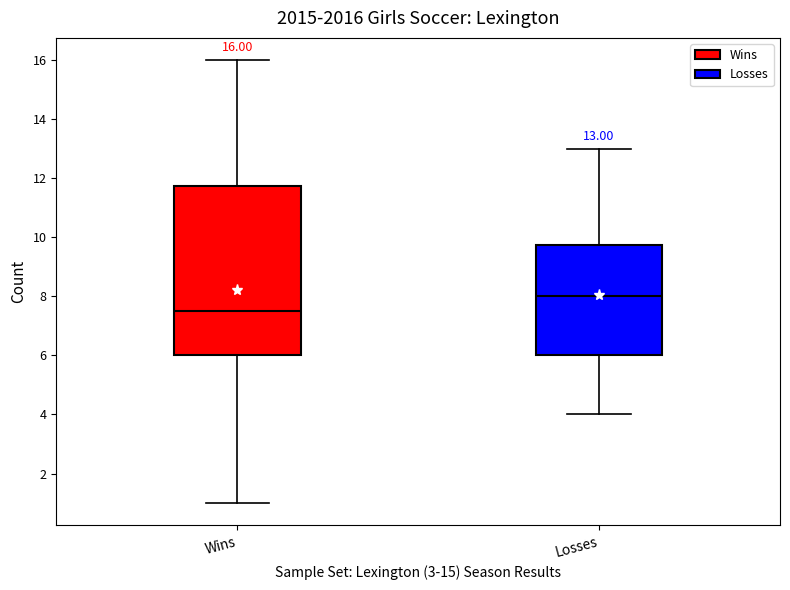

Which box's median line is the highest?

Losses